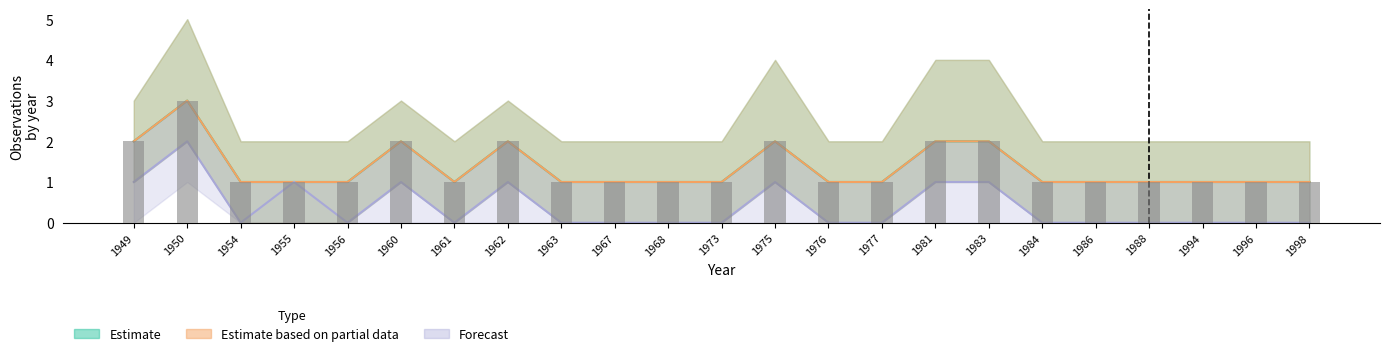

What are all the series names shown in the legend?

Estimate, Estimate based on partial data, Forecast